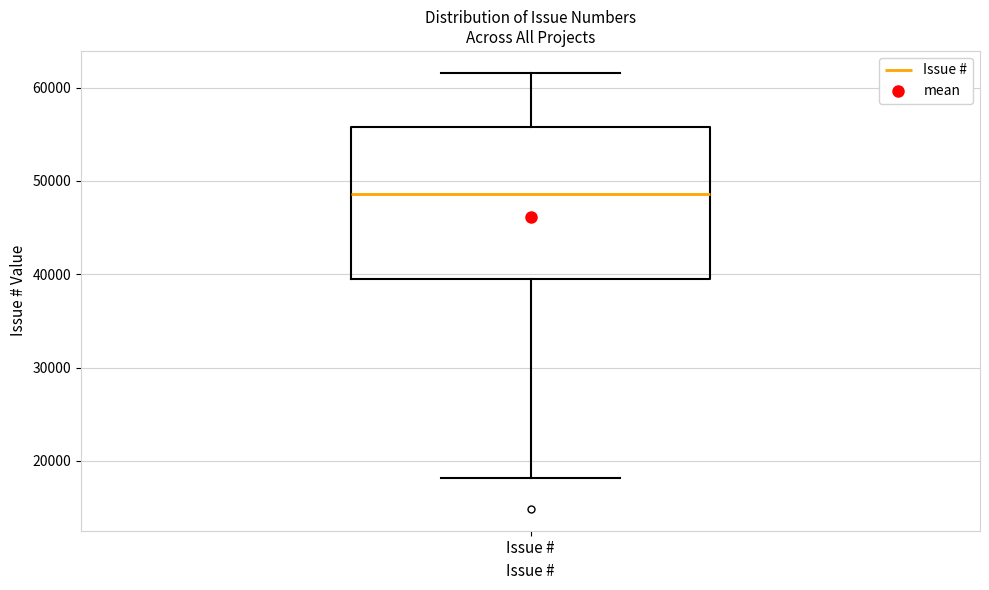

Read this box plot against the y-axis: the position of the median line, the range covered by the box, and the ends of both whiskers. The values are not printed on the chart, so give them approximately, as read against the axis.

median 49000, box 39000 to 56000, whiskers 18000 to 62000